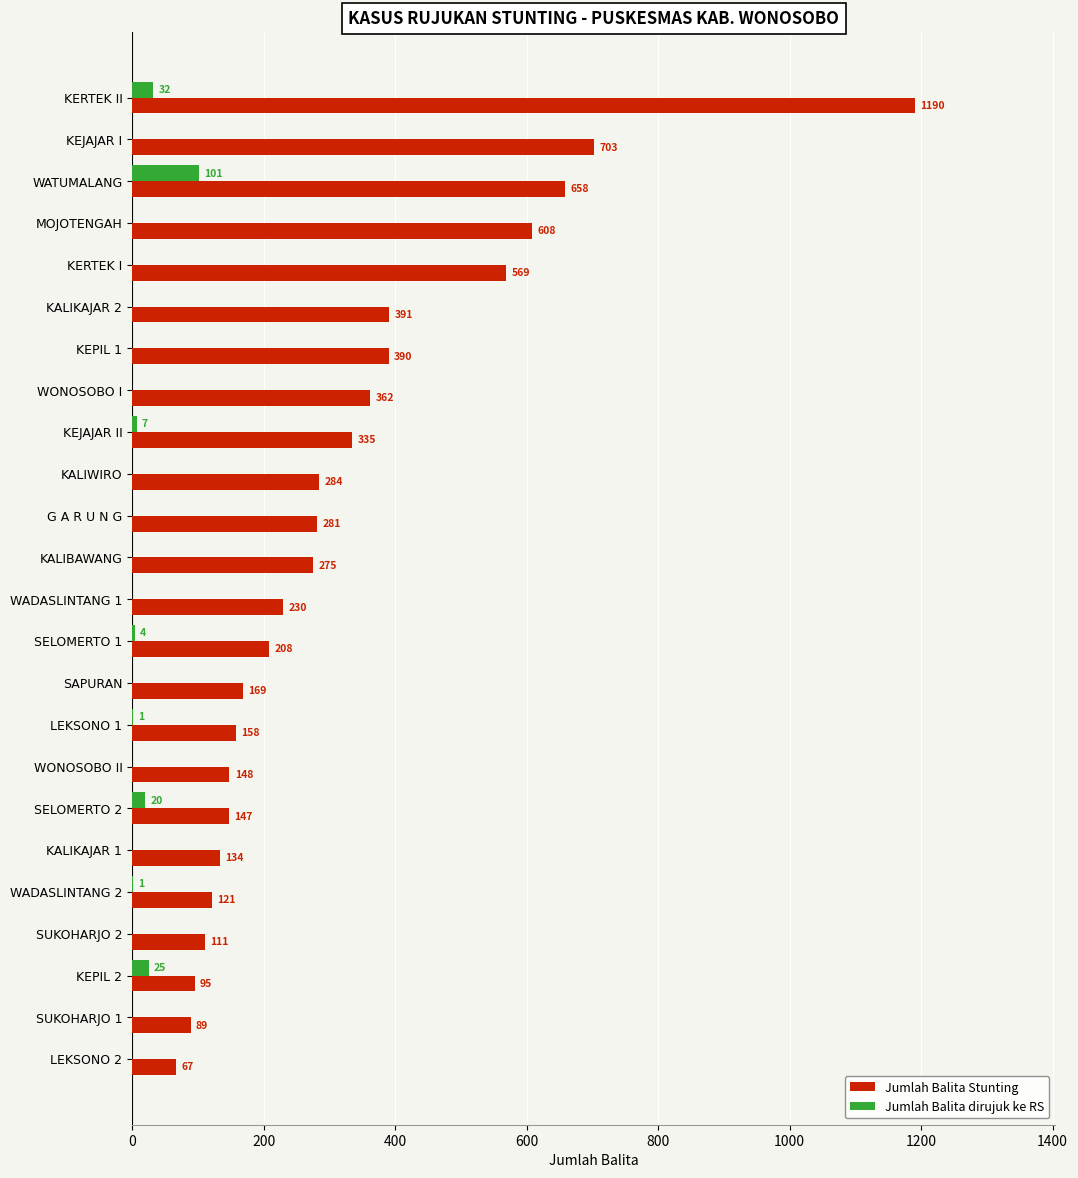

What is the greatest value displayed?

1190